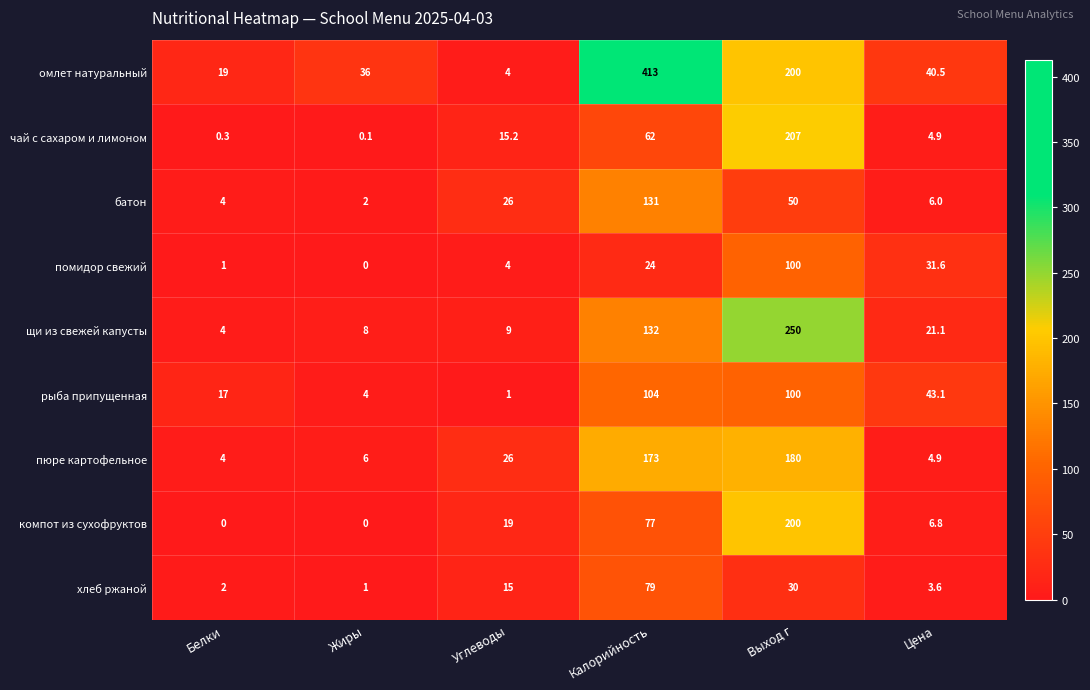

Which series has the largest total across all categories?

омлет натуральный